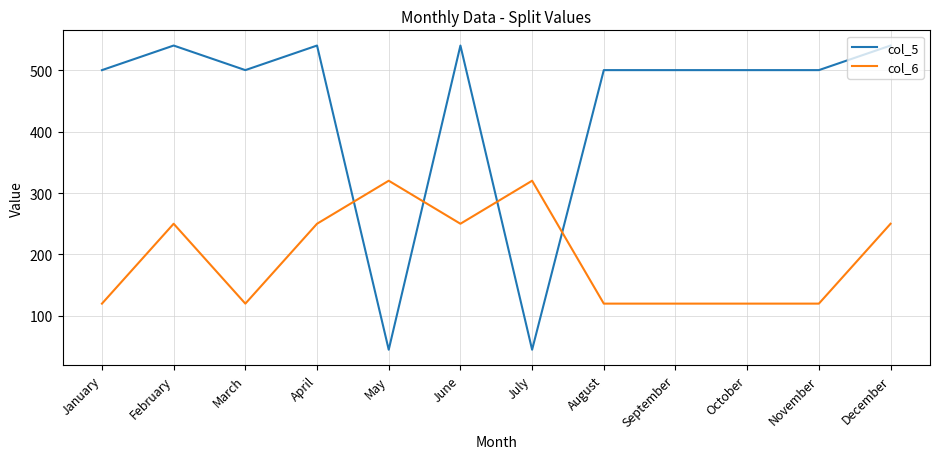

What is the sum of all col_6 values?

2360